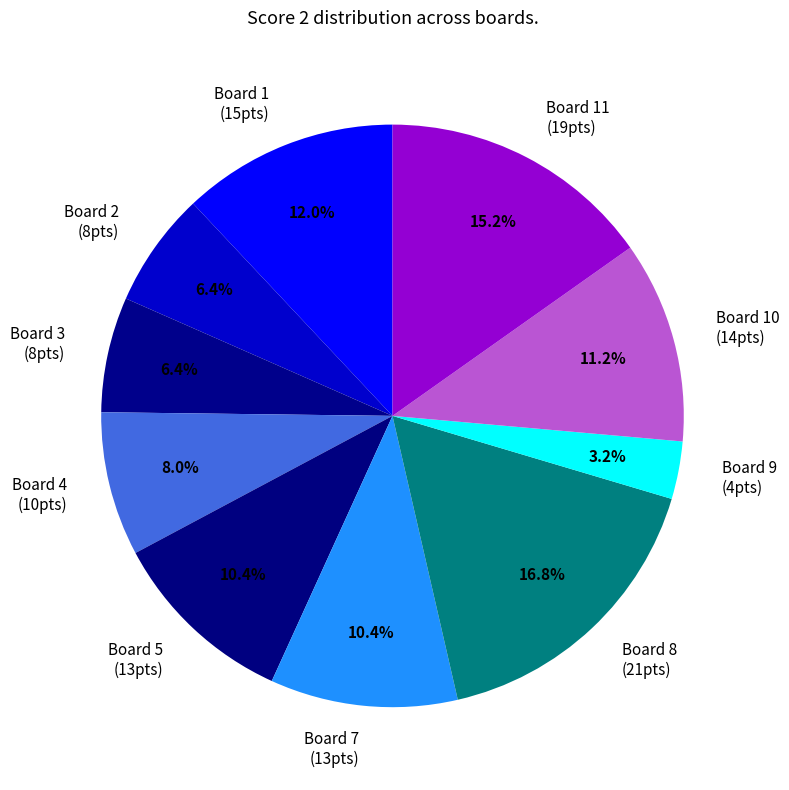

How many slices are in this pie chart?

10